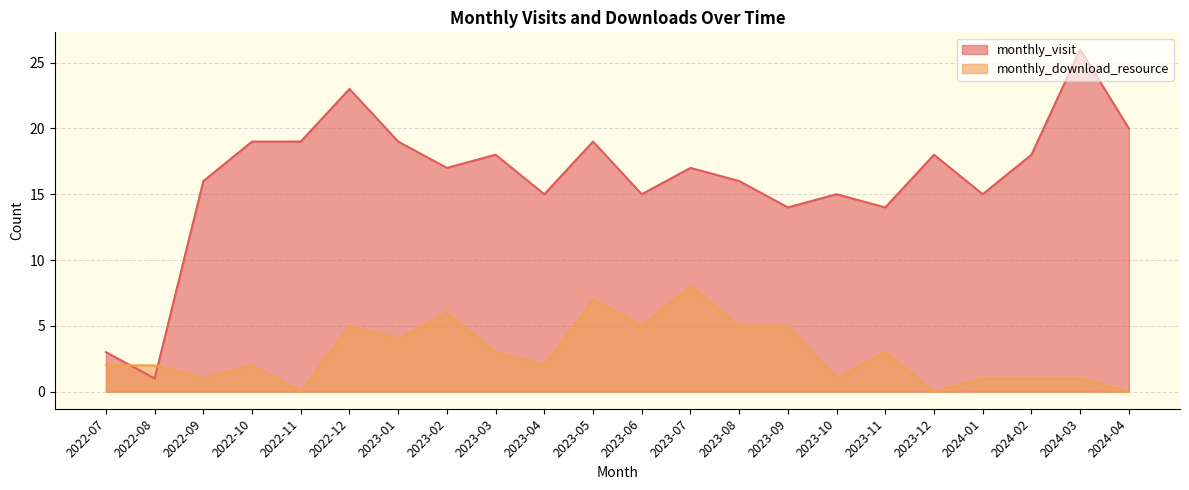

Which category has the lowest value across all series?

2022-11